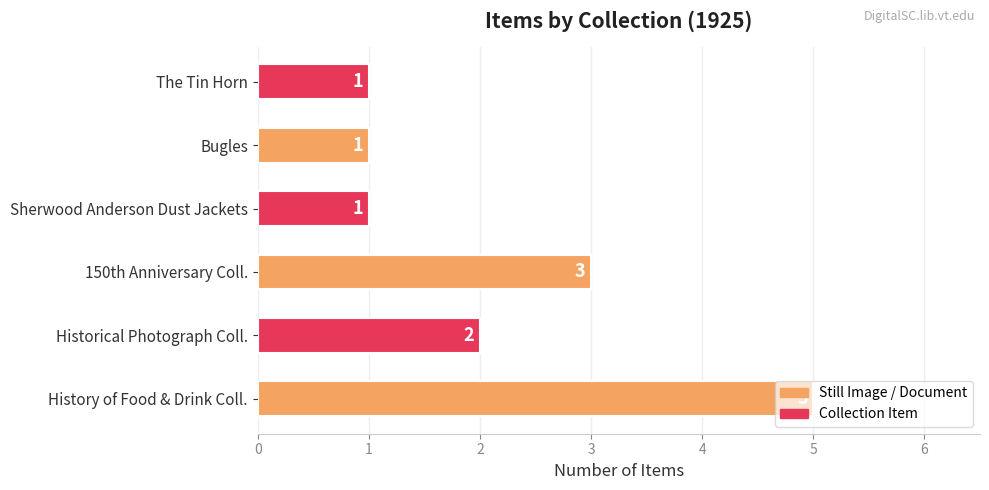

What is the sum of all values?

13